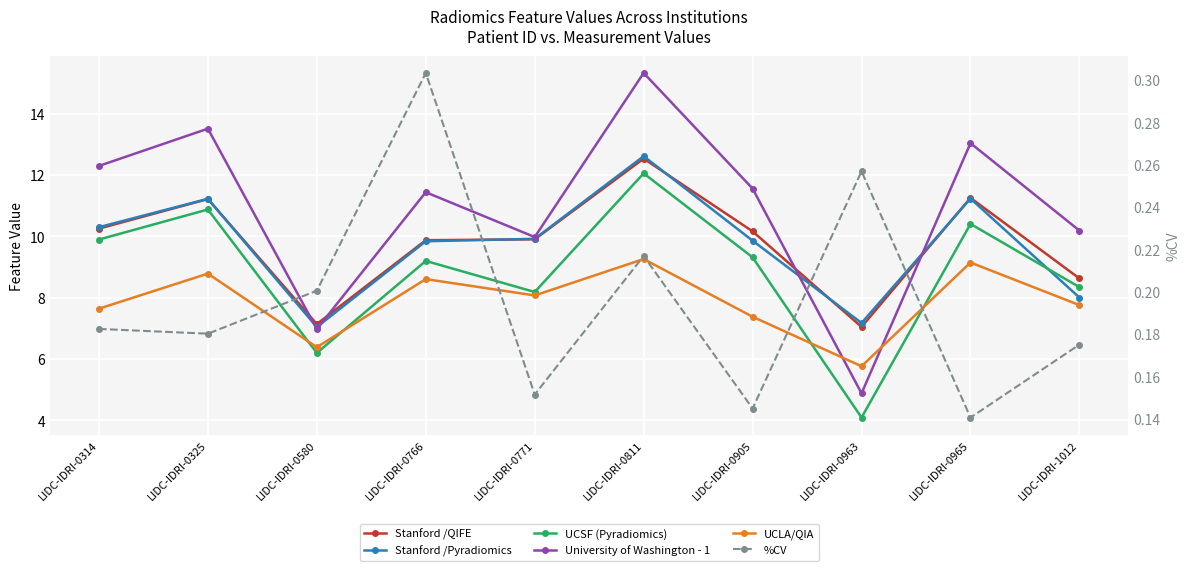

What is the value of the UCSF (Pyradiomics) point at the 3rd from the left?

6.2